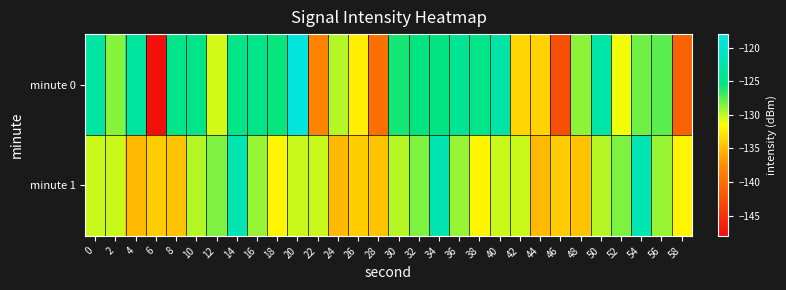

Which series changed the most between 10 and 58?

minute 0